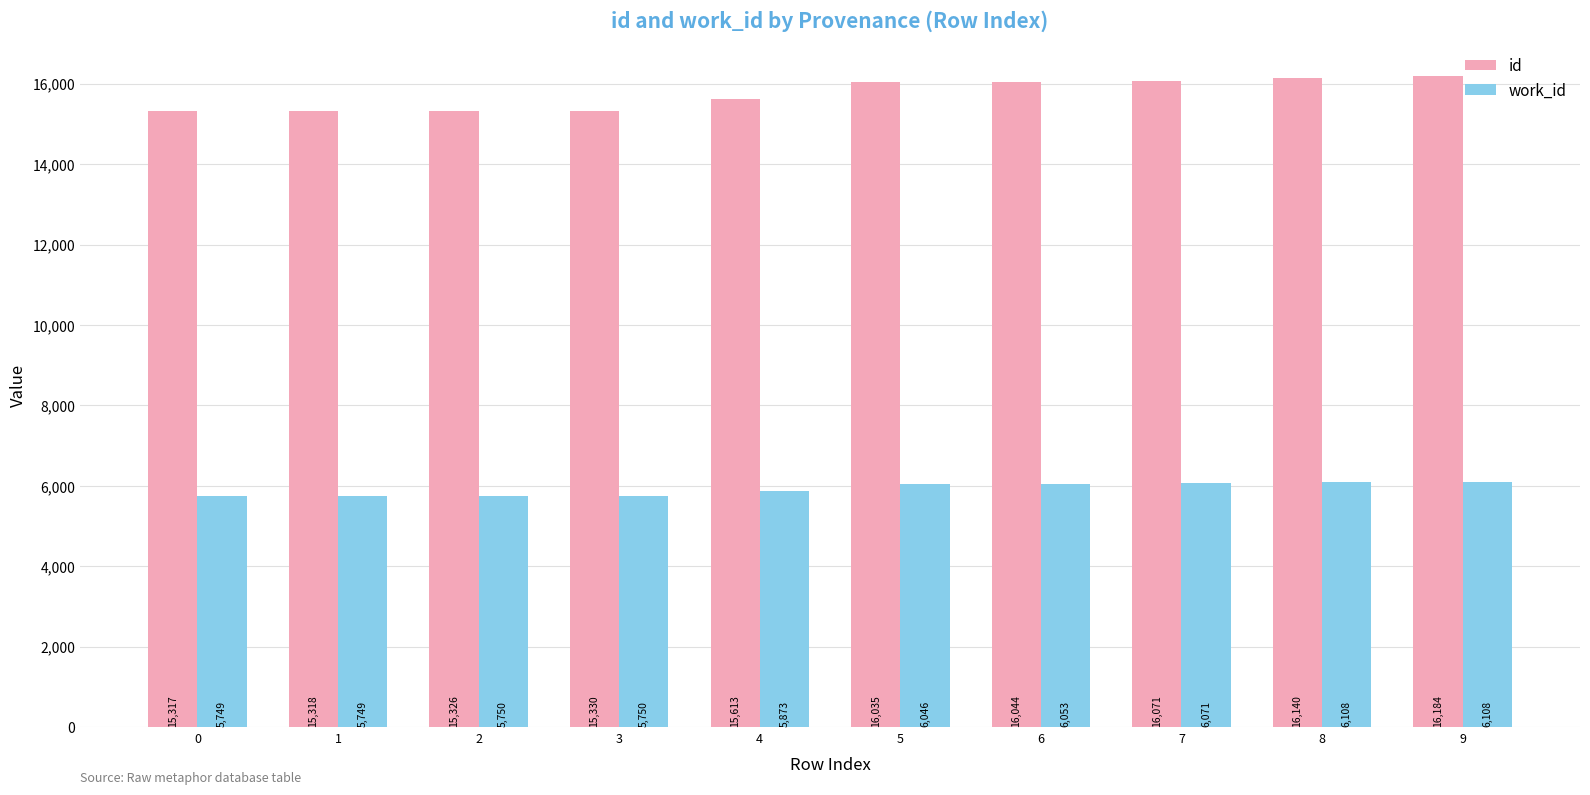

Is it true that work_id equals 5749 at 0?

True